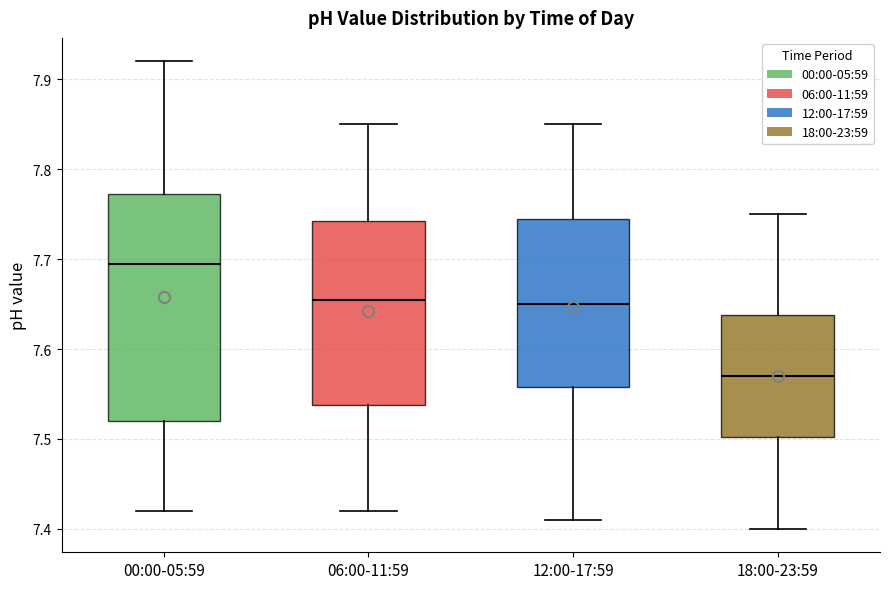

Which box is the tallest, from its lower edge to its upper edge?

00:00-05:59